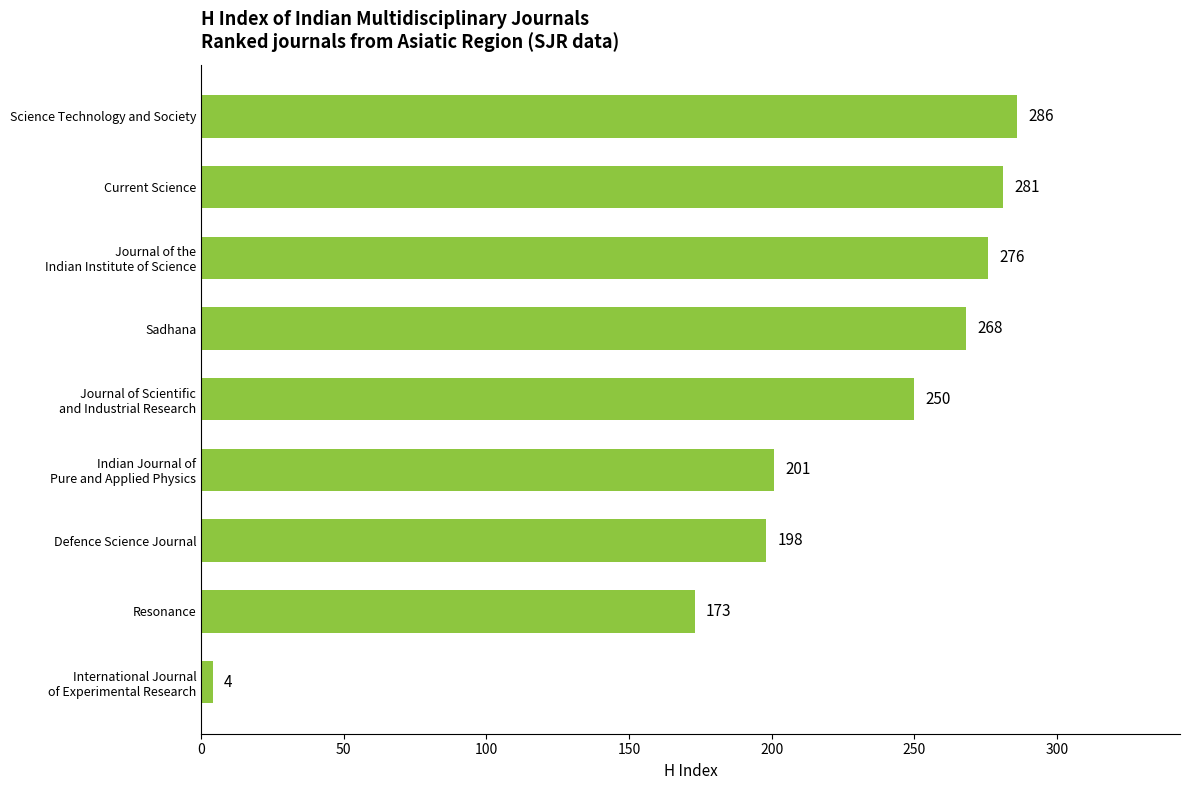

At which category does the chart reach its peak across all series?

Science Technology and Society